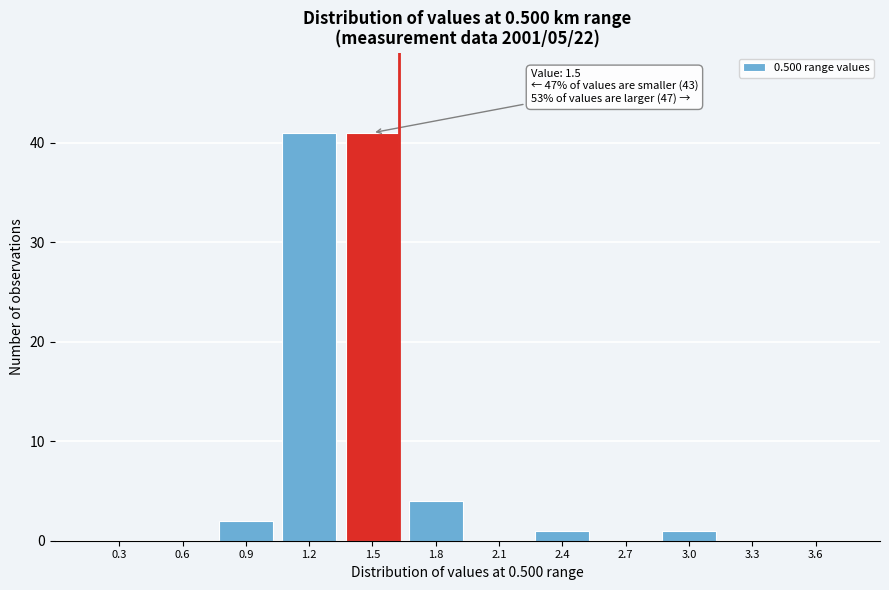

Reading left to right, extract all data points from this chart.

0.3=0	0.6=0	0.9=2	1.2=41	1.5=41	1.8=4	2.1=0	2.4=1	2.7=0	3.0=1	3.3=0	3.6=0